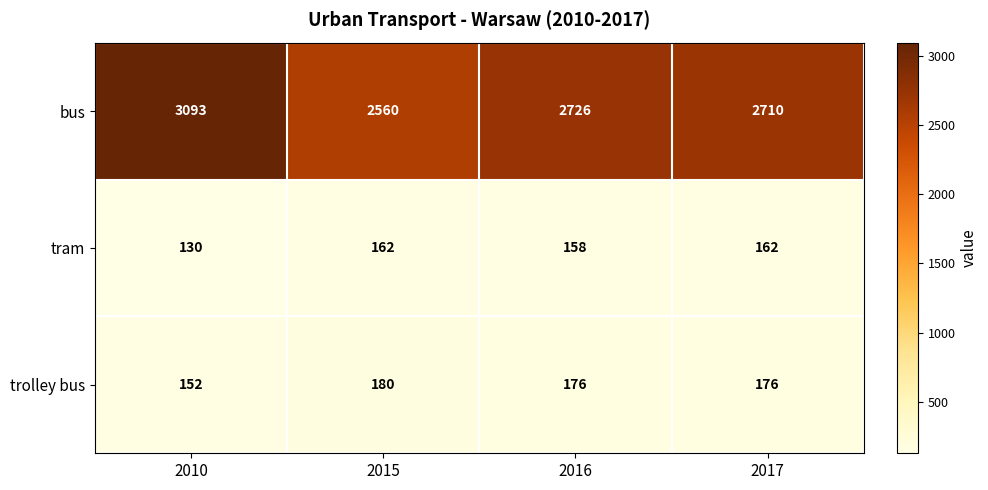

Which label corresponds to the smallest value in the chart?

2010